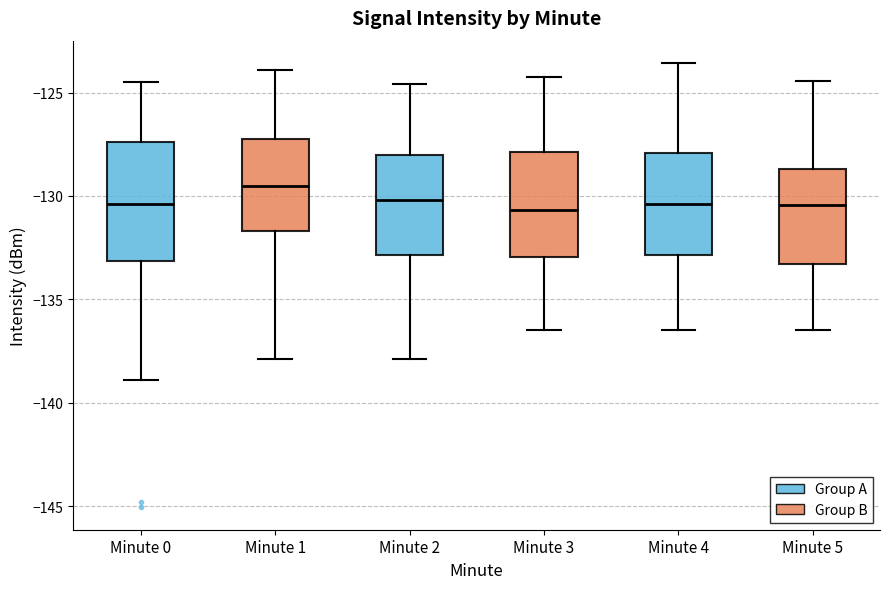

Reading left to right, read every box against the y-axis: the position of its median line, the range the box covers, and the ends of its whiskers. The values are not printed on the chart, so give them approximately, as read against the axis.

Minute 0: median -130.5, box -133.0 to -127.5, whiskers -139.0 to -124.5
Minute 1: median -129.5, box -131.5 to -127.5, whiskers -138.0 to -124.0
Minute 2: median -130.0, box -133.0 to -128.0, whiskers -138.0 to -124.5
Minute 3: median -130.5, box -133.0 to -128.0, whiskers -136.5 to -124.0
Minute 4: median -130.5, box -133.0 to -128.0, whiskers -136.5 to -123.5
Minute 5: median -130.5, box -133.5 to -128.5, whiskers -136.5 to -124.5